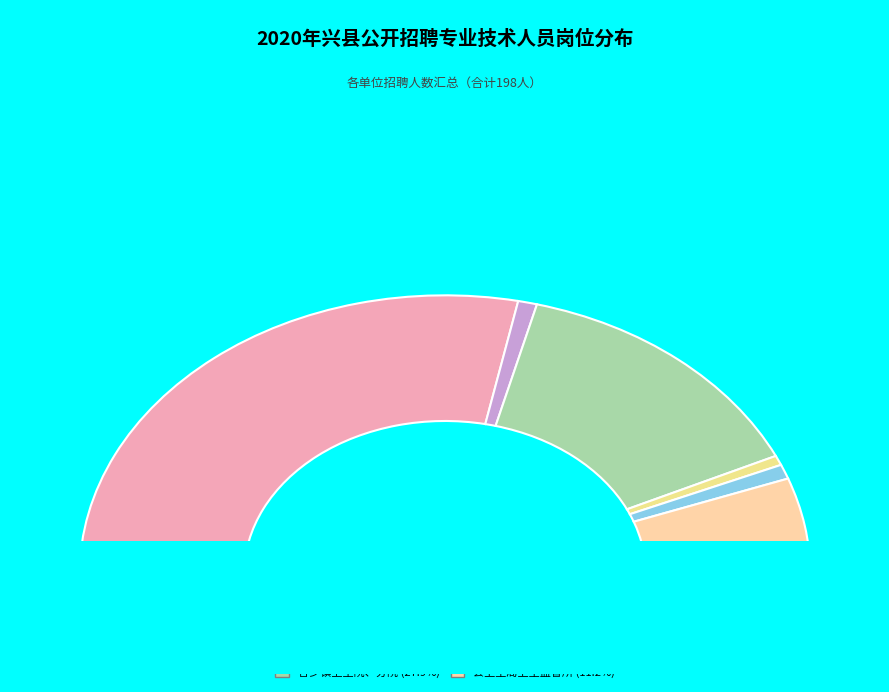

To the nearest percent, what is the difference between the largest and smallest slice percentages?

55%